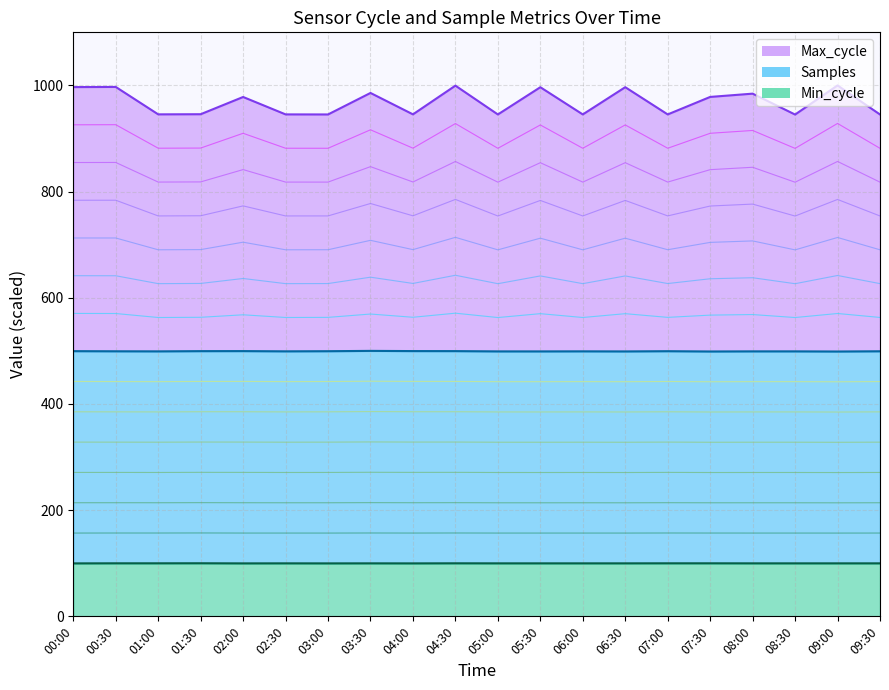

Where is the first local minimum for Samples?

01:00